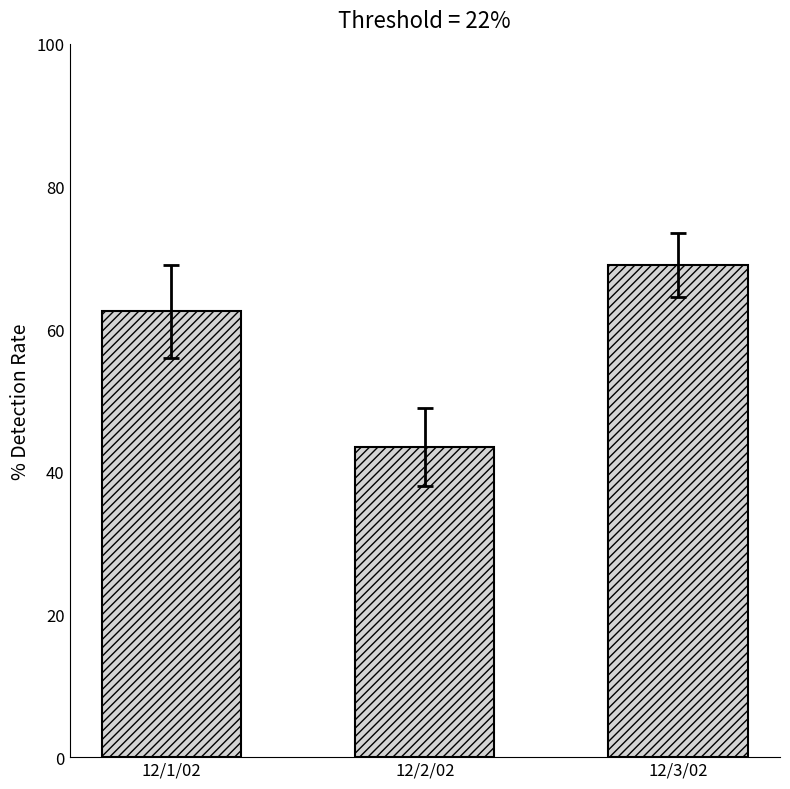

How many bars are there in total?

3